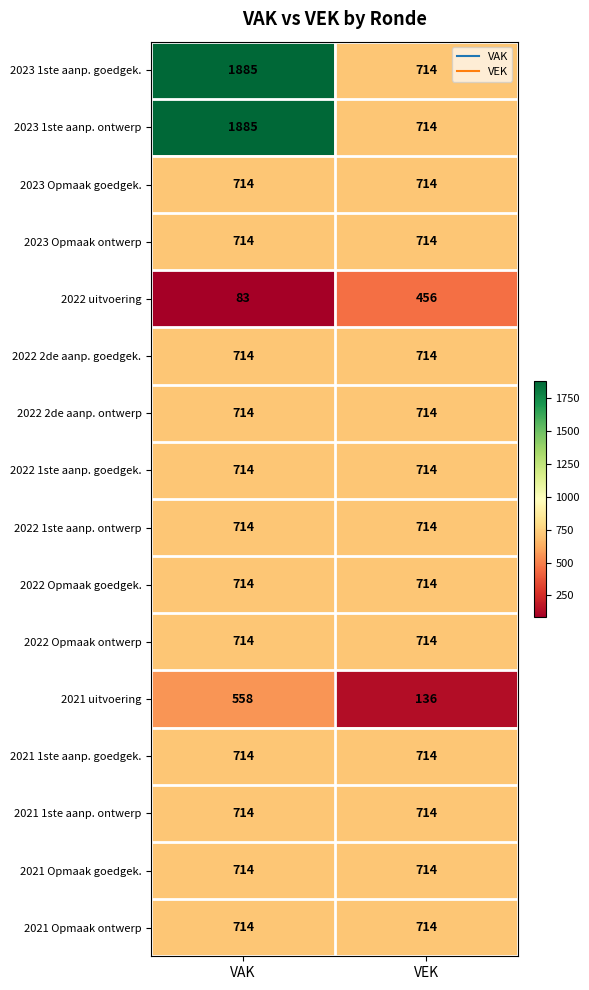

What is the total value across all series at VEK?

10588